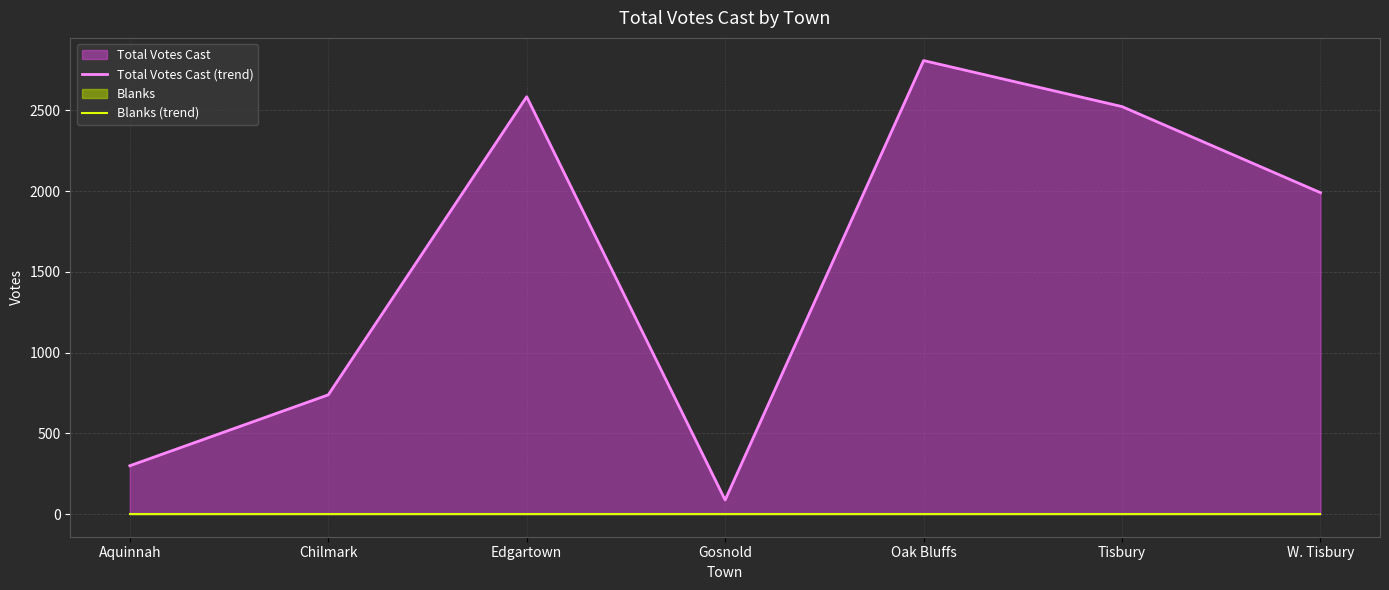

Which category has the lowest value in the Total Votes Cast (trend) series?

Gosnold